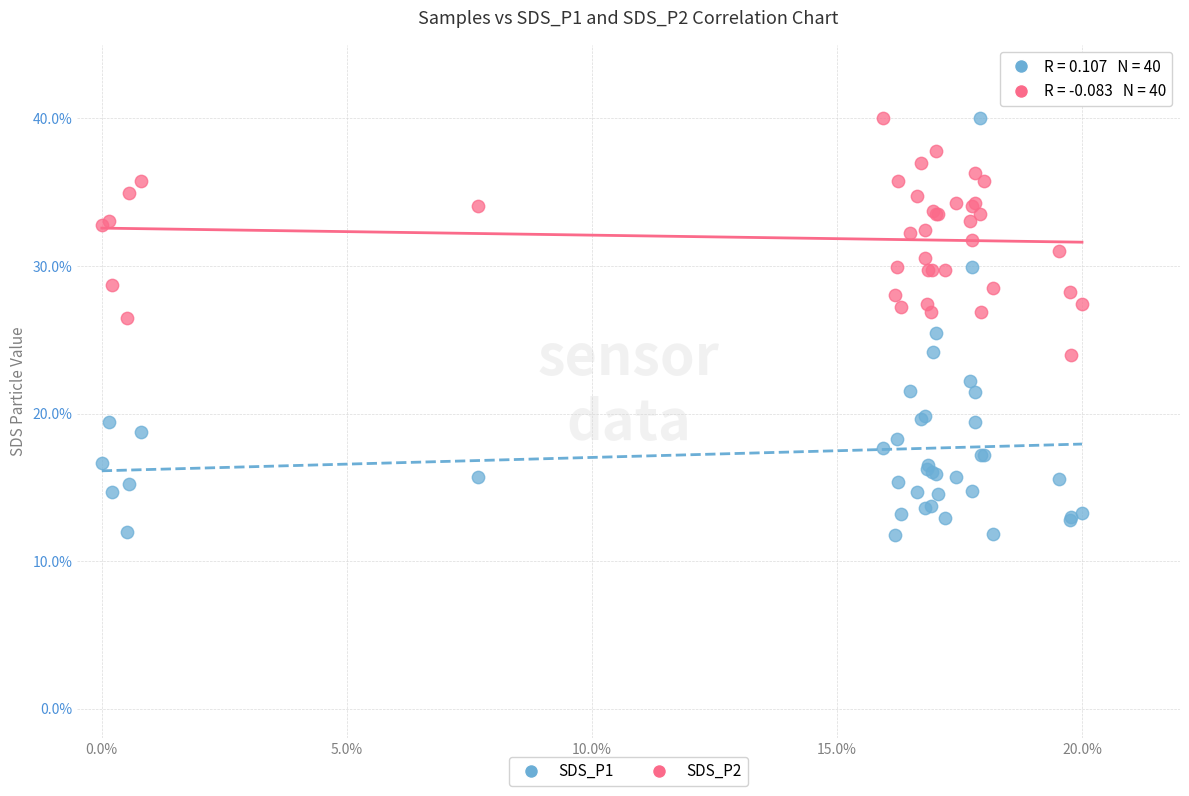

Which series has the widest spread of Y values?

SDS_P1